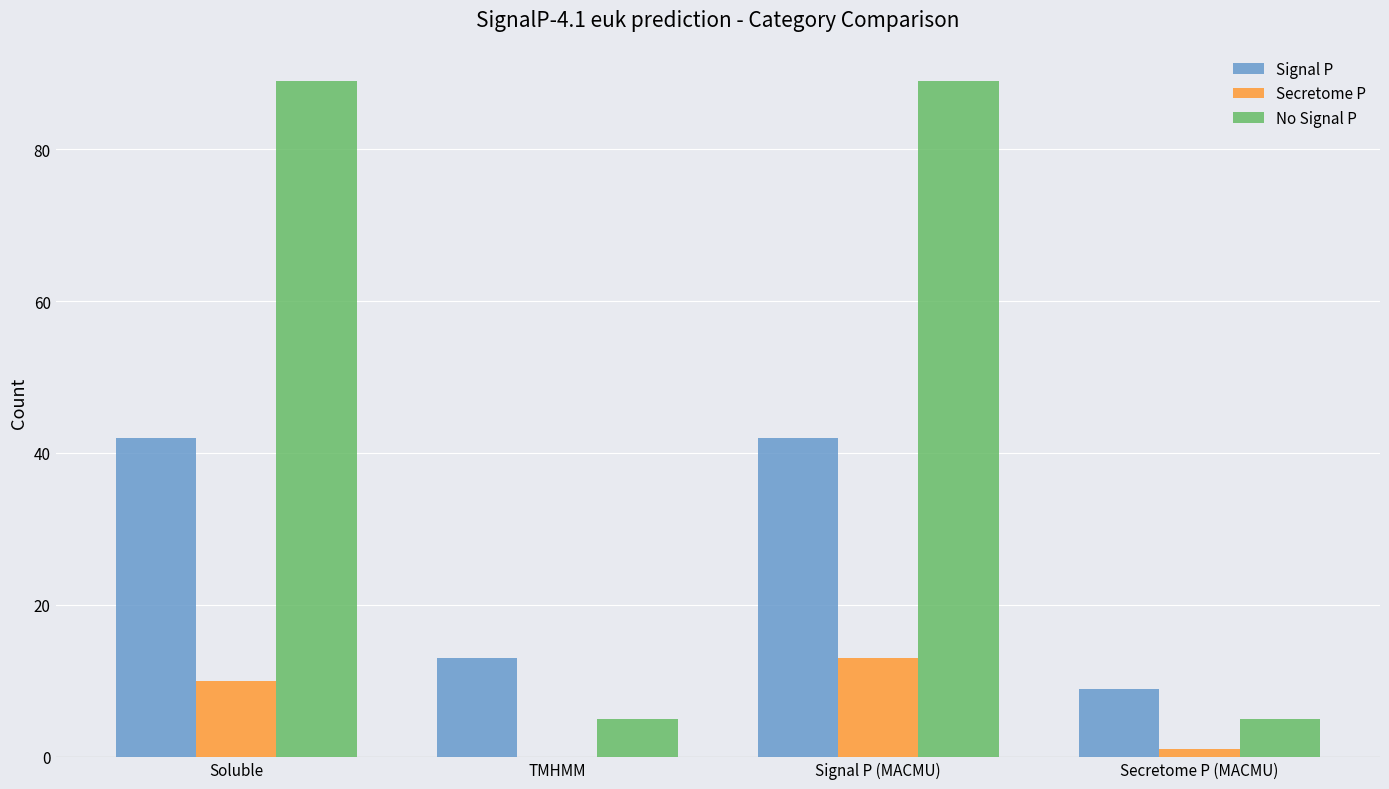

What is the sum of all Secretome P values?

24